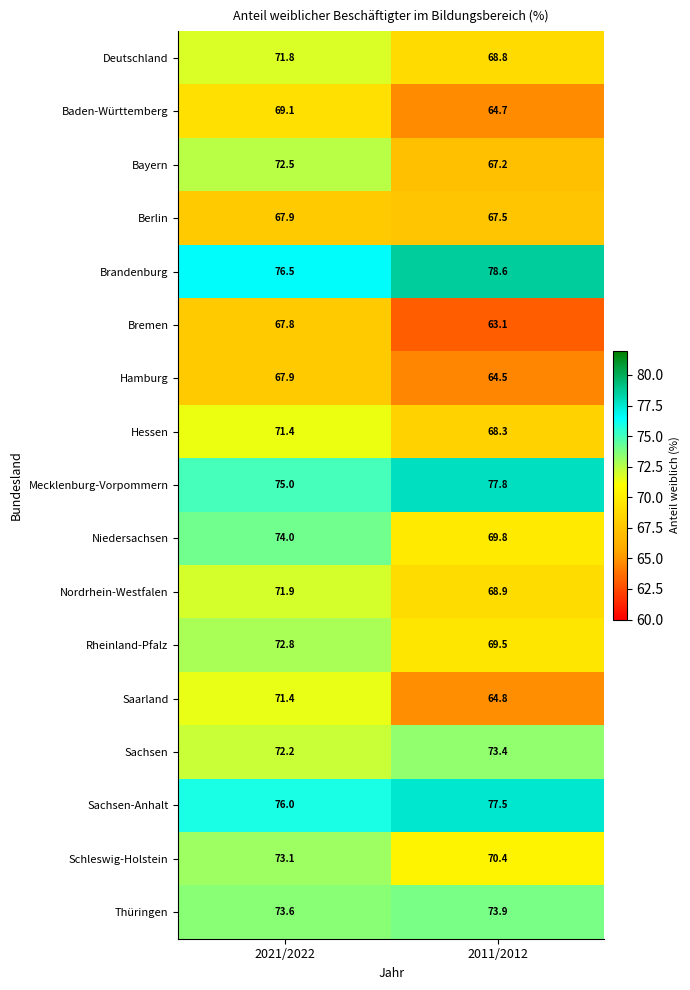

At which category is the sum across all series the highest?

2021/2022